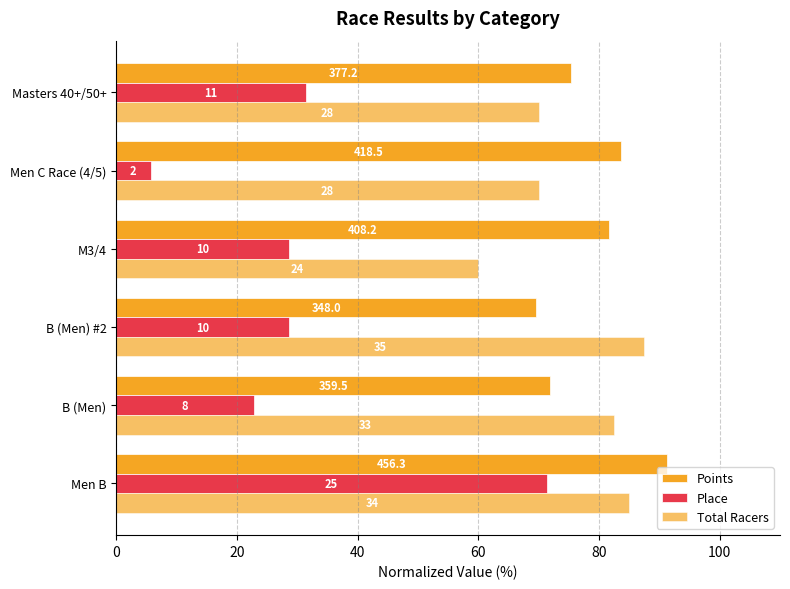

How many bars are there in total?

18